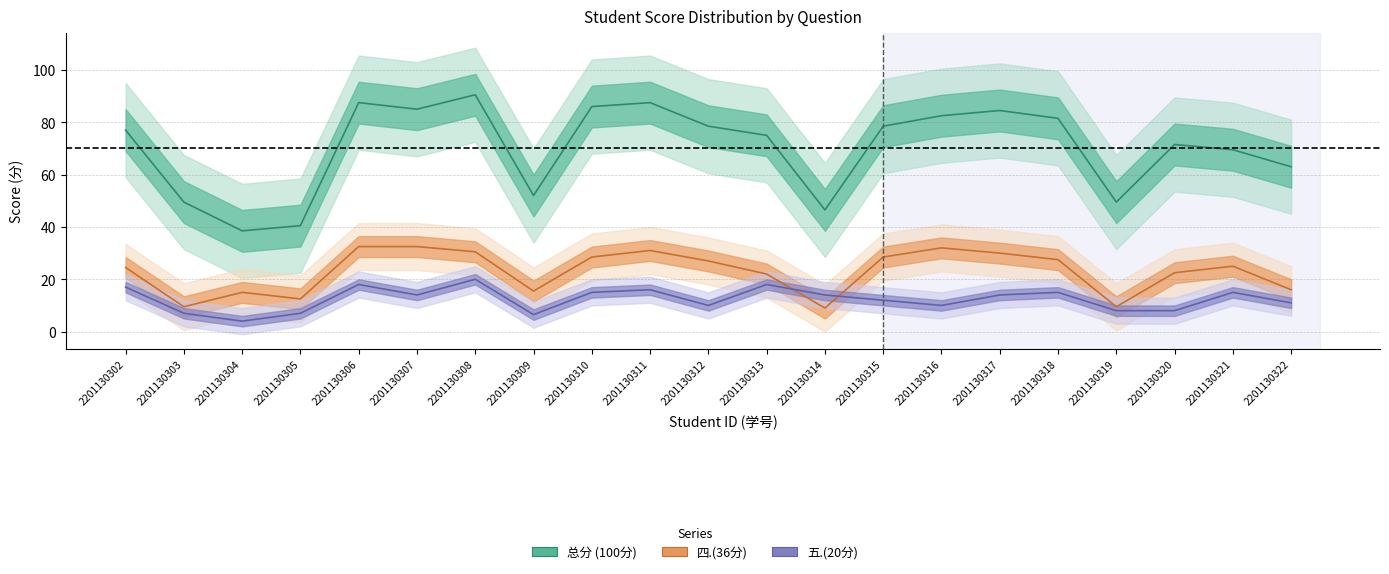

What is the difference between the maximum and minimum values in the 四.(36分) series?

23.5